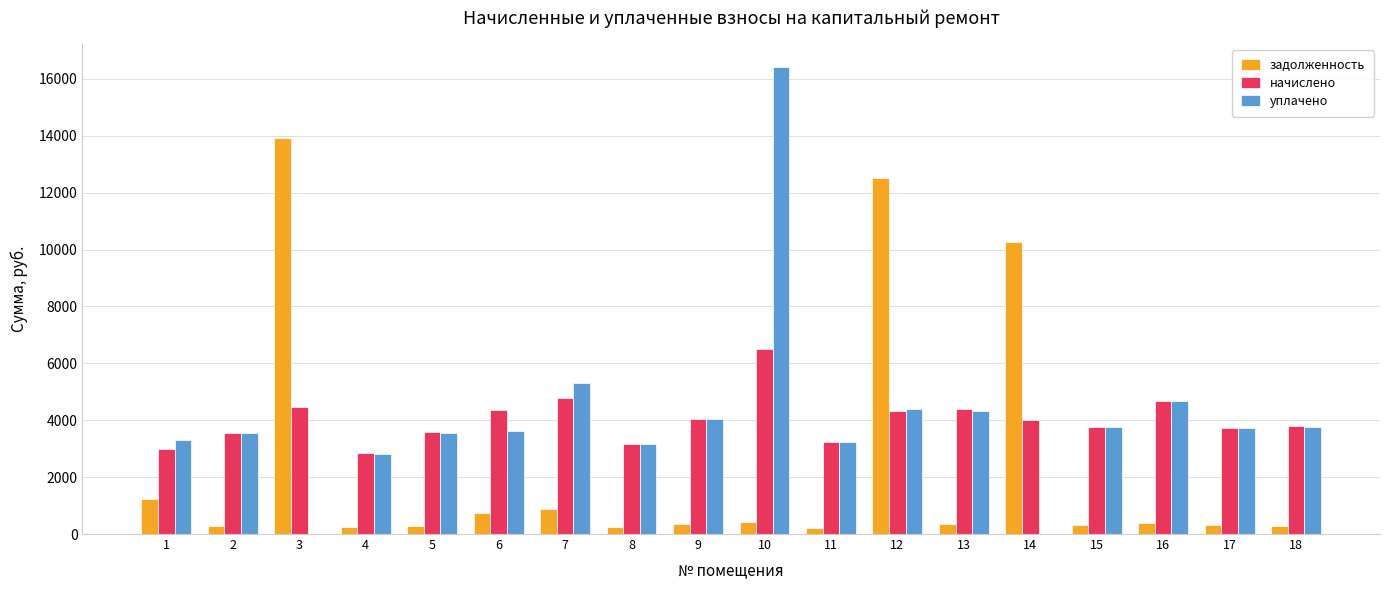

Between 14 and 15, which series saw the biggest shift?

задолженность